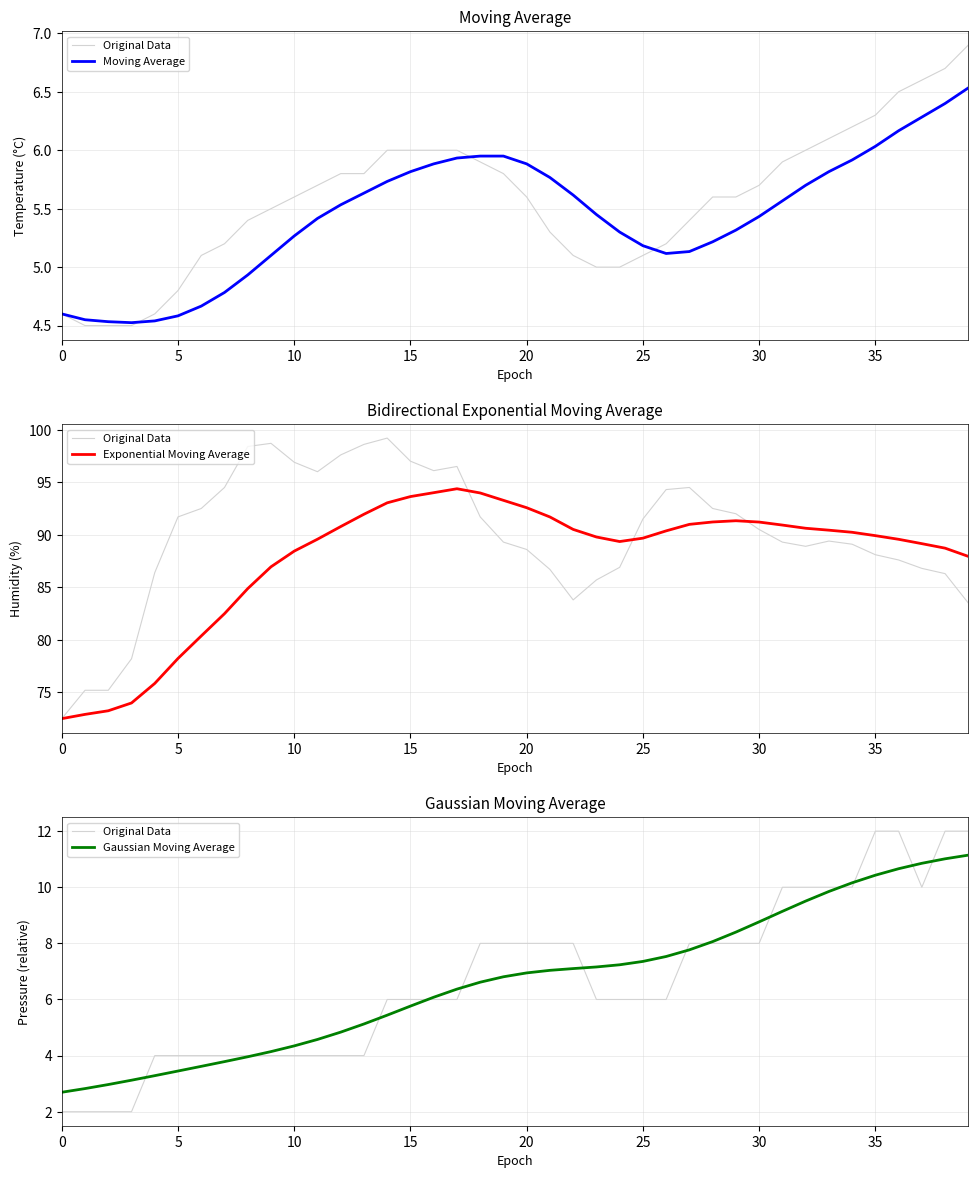

After their last crossing, which series has the higher values: Original Data or Moving Average?

Original Data